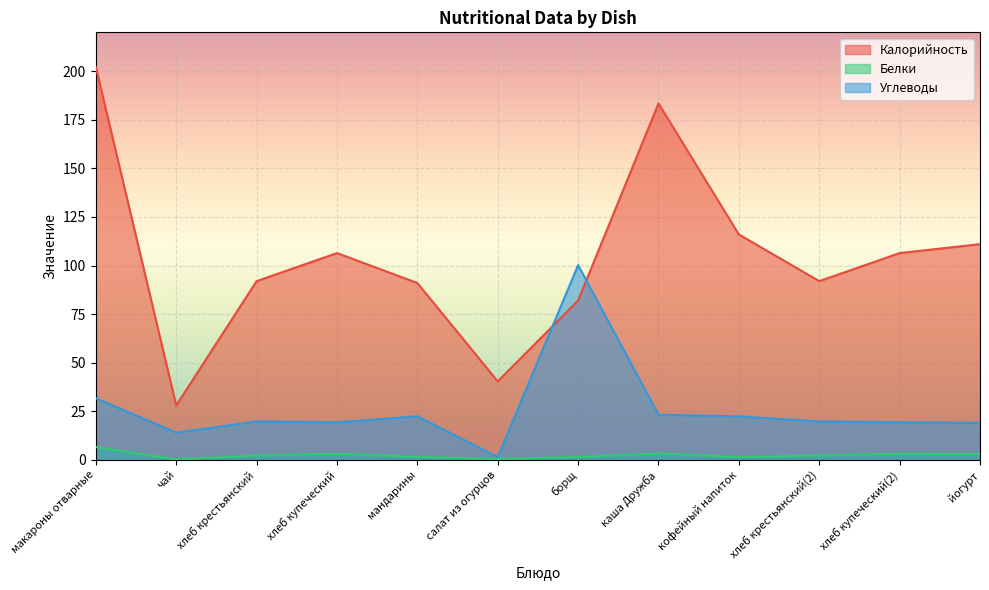

At how many categories does at least one series exceed 106?

6